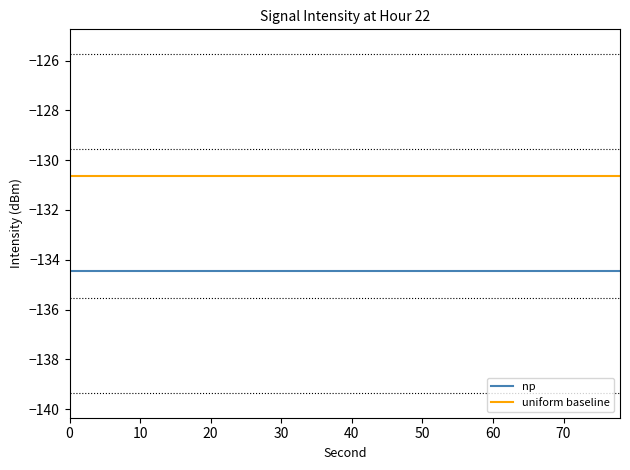

What are all the series names shown in the legend?

np, uniform baseline